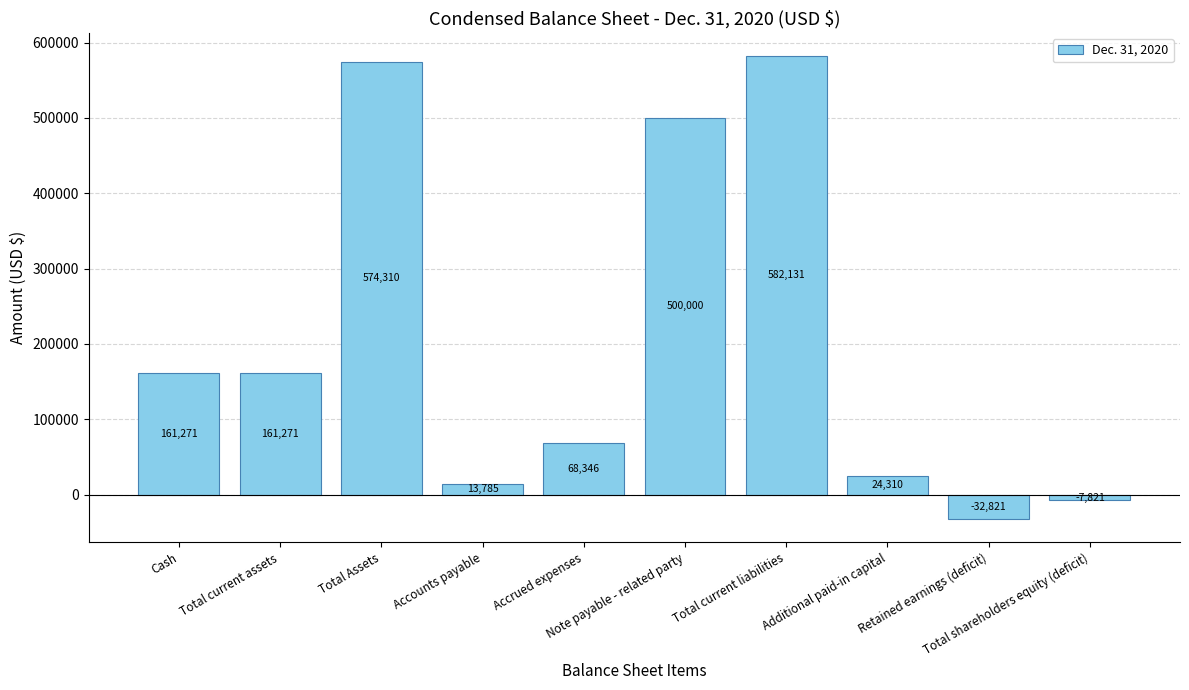

Reading left to right, extract all data points from this chart.

Cash=161271	Total current assets=161271	Total Assets=574310	Accounts payable=13785	Accrued expenses=68346	Note payable - related party=500000	Total current liabilities=582131	Additional paid-in capital=24310	Retained earnings (deficit)=-32821	Total shareholders equity (deficit)=-7821